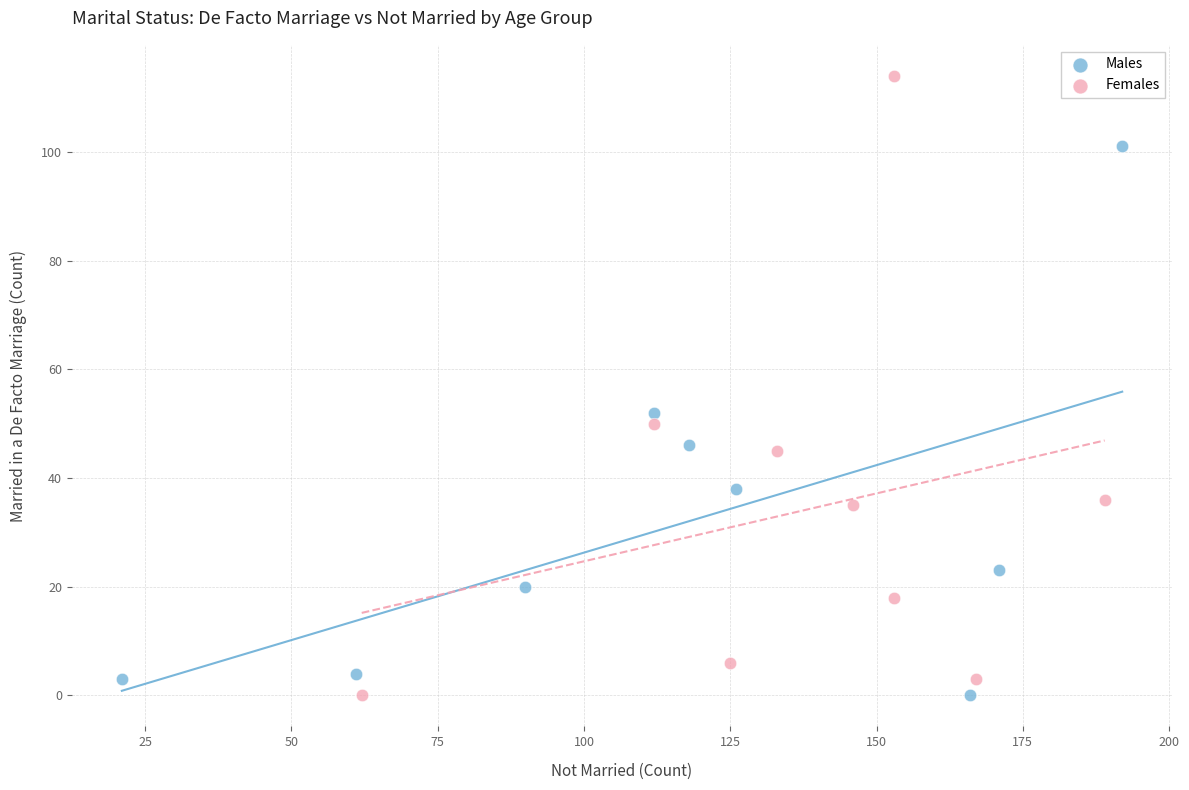

What are all the series names shown in the legend?

Males, Females